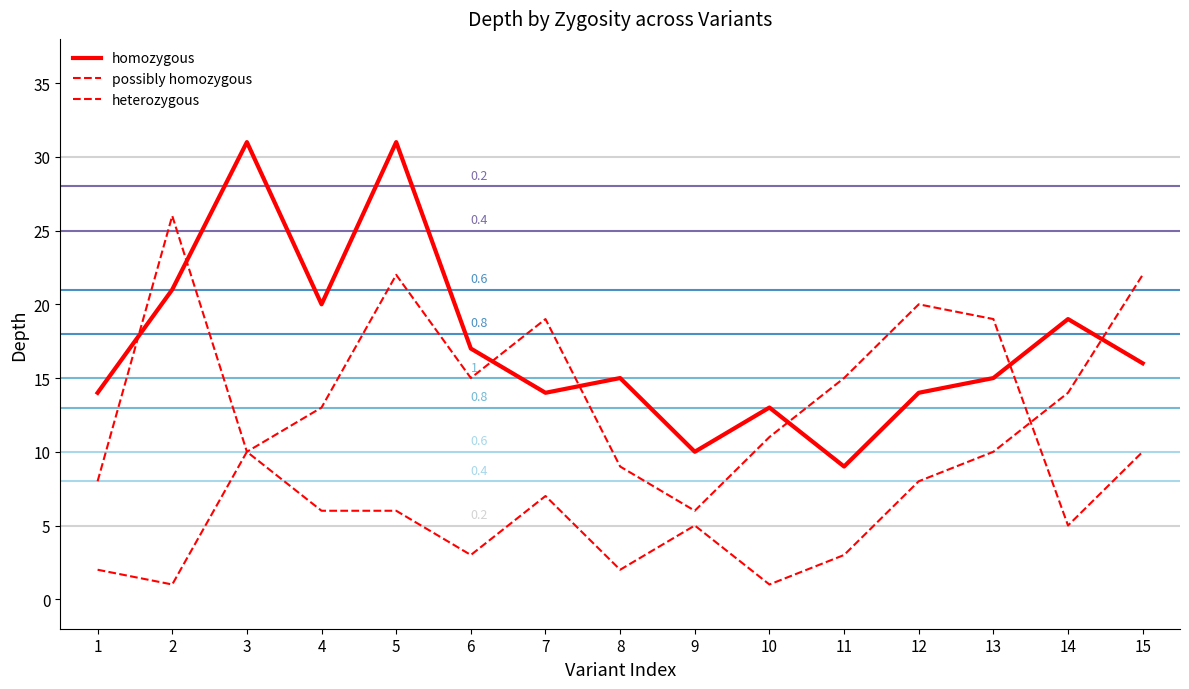

What is the approximate value of homozygous at 9, to the nearest 10?

10